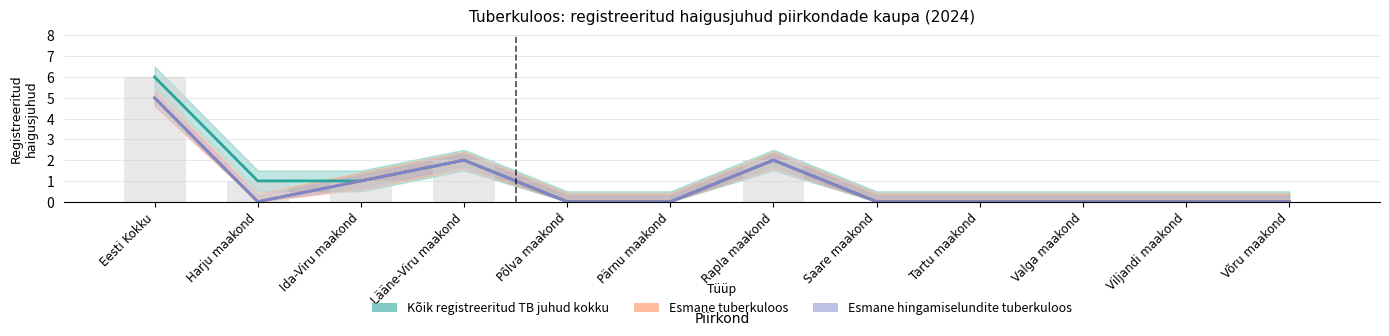

Reading left to right, extract all data points from this chart.

Kõik registreeritud TB juhud kokku: 6	1	1	2	0	0	2	0	0	0	0	0
Esmane tuberkuloos: 5	0	1	2	0	0	2	0	0	0	0	0
Esmane hingamiselundite tuberkuloos: 5	0	1	2	0	0	2	0	0	0	0	0